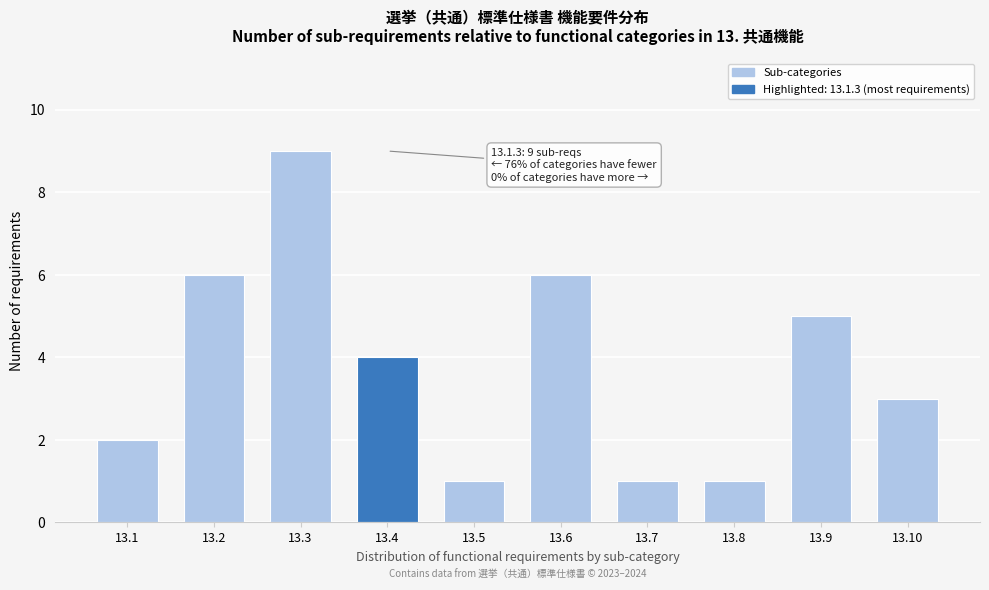

Reading left to right, list all the values displayed in this chart.

2	6	9	4	1	6	1	1	5	3